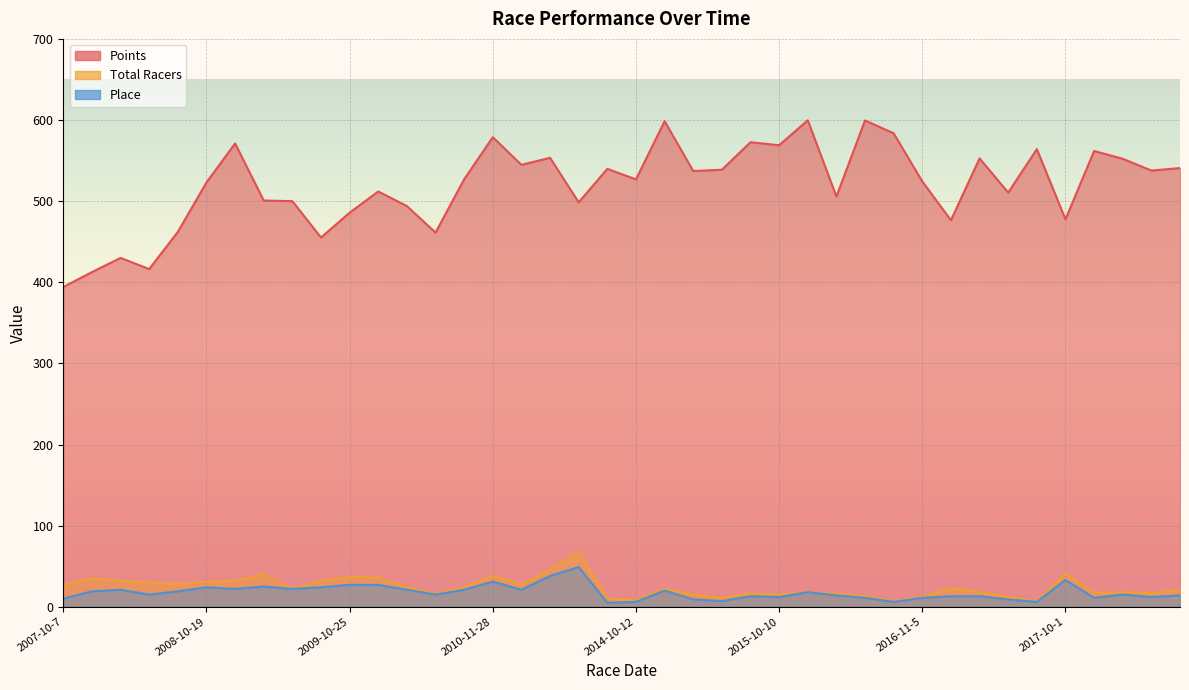

What is the maximum value for Total Racers?

67.0